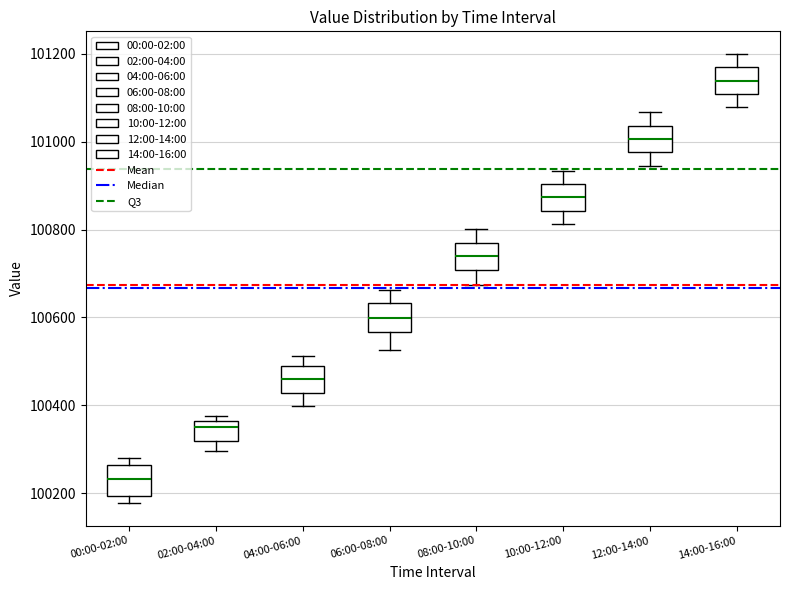

Reading left to right, read every box against the y-axis: the position of its median line, the range the box covers, and the ends of its whiskers. The values are not printed on the chart, so give them approximately, as read against the axis.

00:00-02:00: median 100240, box 100200 to 100260, whiskers 100180 to 100280
02:00-04:00: median 100360 (just below the box's upper edge), box 100320 to 100360, whiskers 100300 to 100380
04:00-06:00: median 100460, box 100420 to 100480, whiskers 100400 to 100520
06:00-08:00: median 100600, box 100560 to 100640, whiskers 100520 to 100660
08:00-10:00: median 100740, box 100700 to 100780, whiskers 100680 to 100800
10:00-12:00: median 100880, box 100840 to 100900, whiskers 100820 to 100940
12:00-14:00: median 101000, box 100980 to 101040, whiskers 100940 to 101060
14:00-16:00: median 101140, box 101100 to 101160, whiskers 101080 to 101200